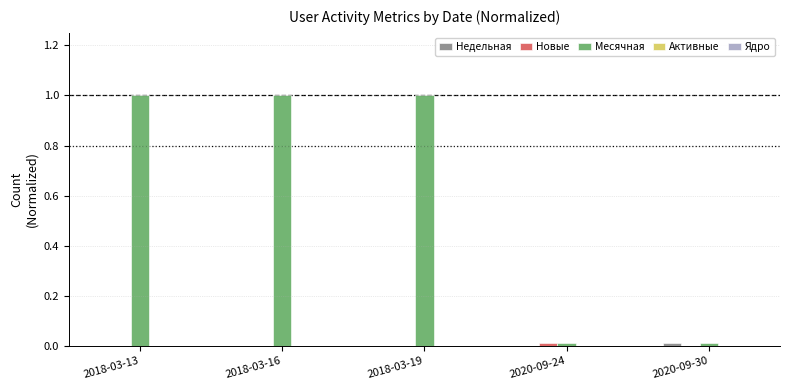

Is the value of Месячная at 2018-03-13 greater than the value of Недельная at 2018-03-19?

Yes